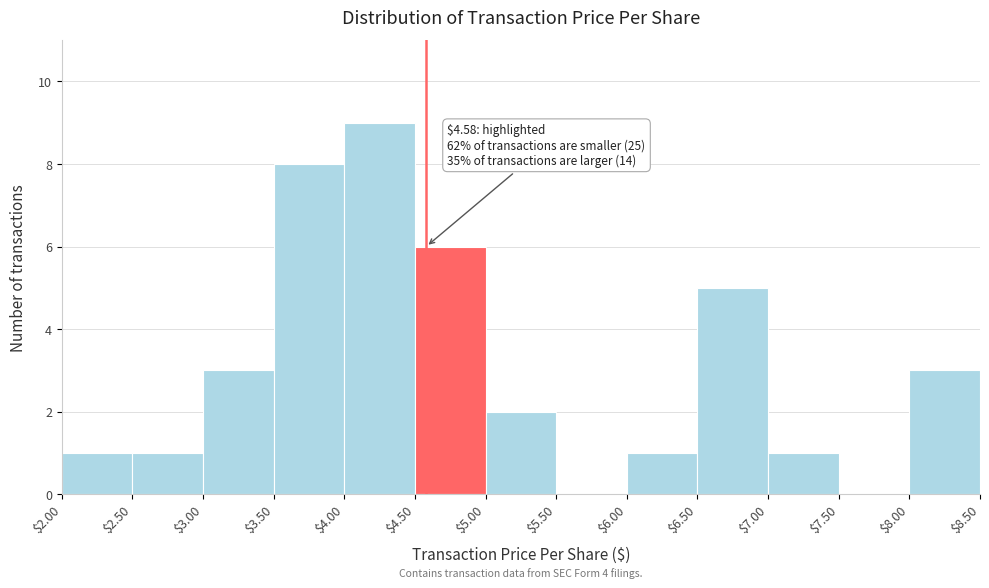

Over which range of the x-axis is the bar tallest?

$4.00 to $4.50